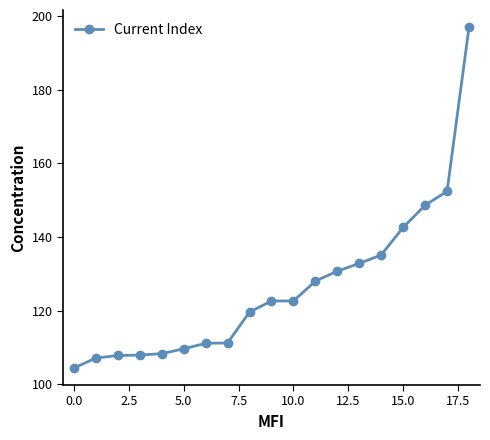

What is the difference between the second highest and second lowest values?

45.3